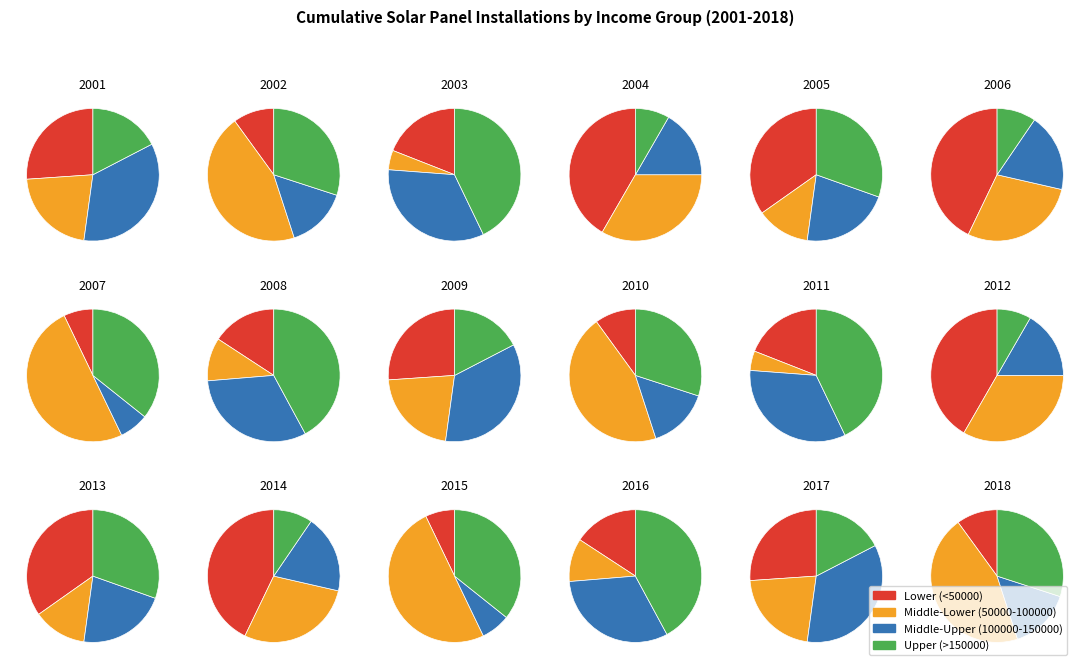

Does 8 account for over 50% of the chart?

No